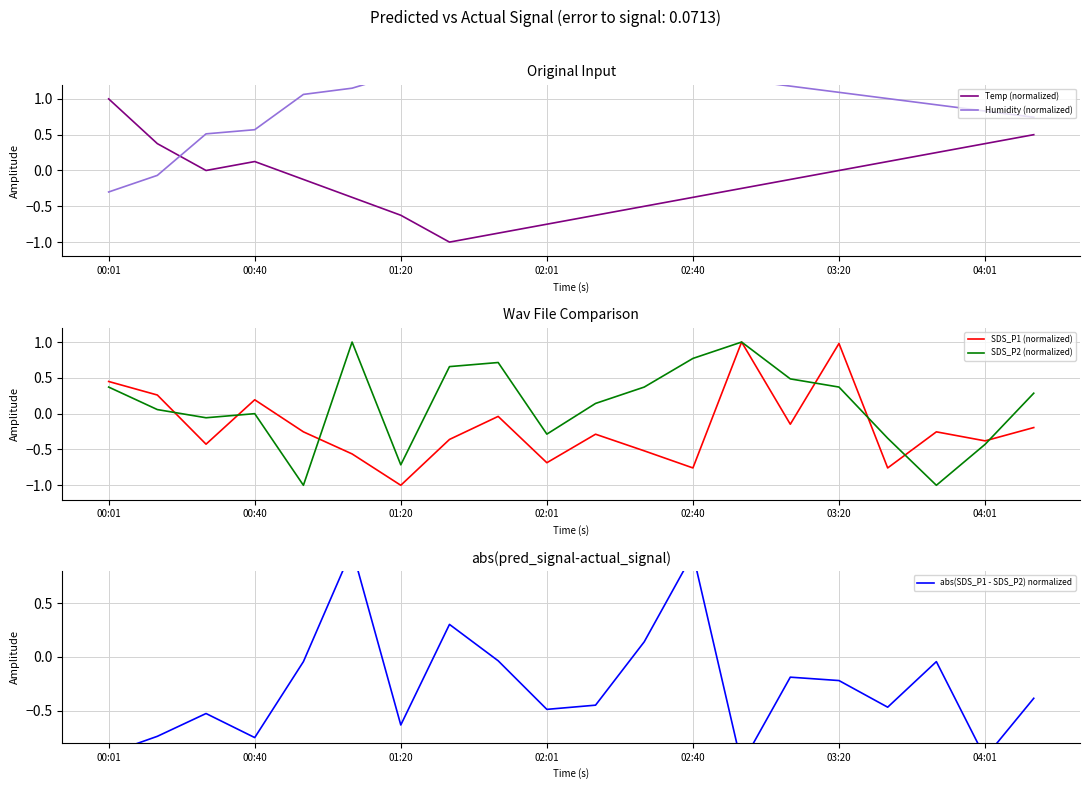

At how many categories does at least one series exceed 0?

20